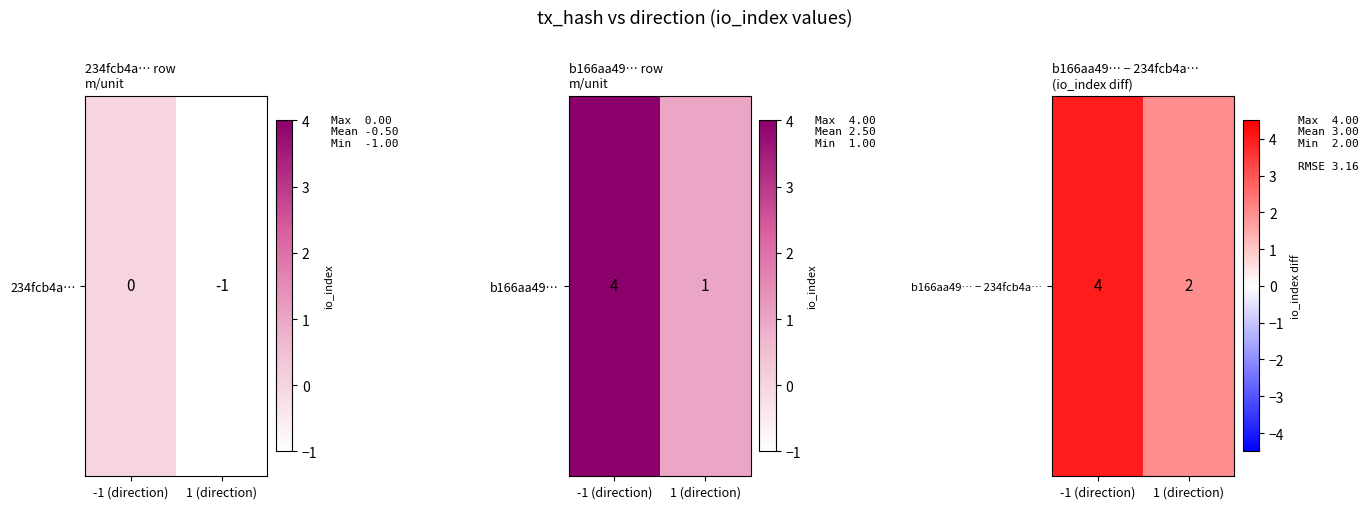

Rank the categories by value from highest to lowest.

-1 (direction), 1 (direction)